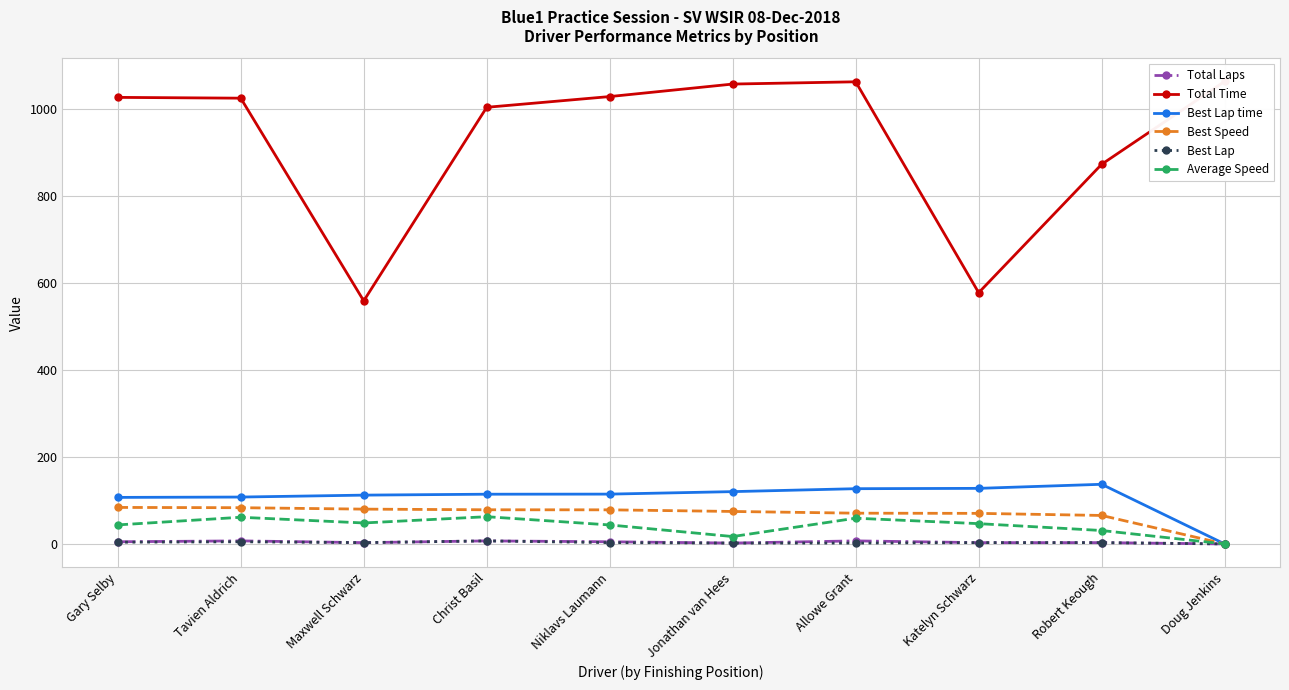

In Average Speed, how many points are lower than both neighbors (excluding endpoints)?

2